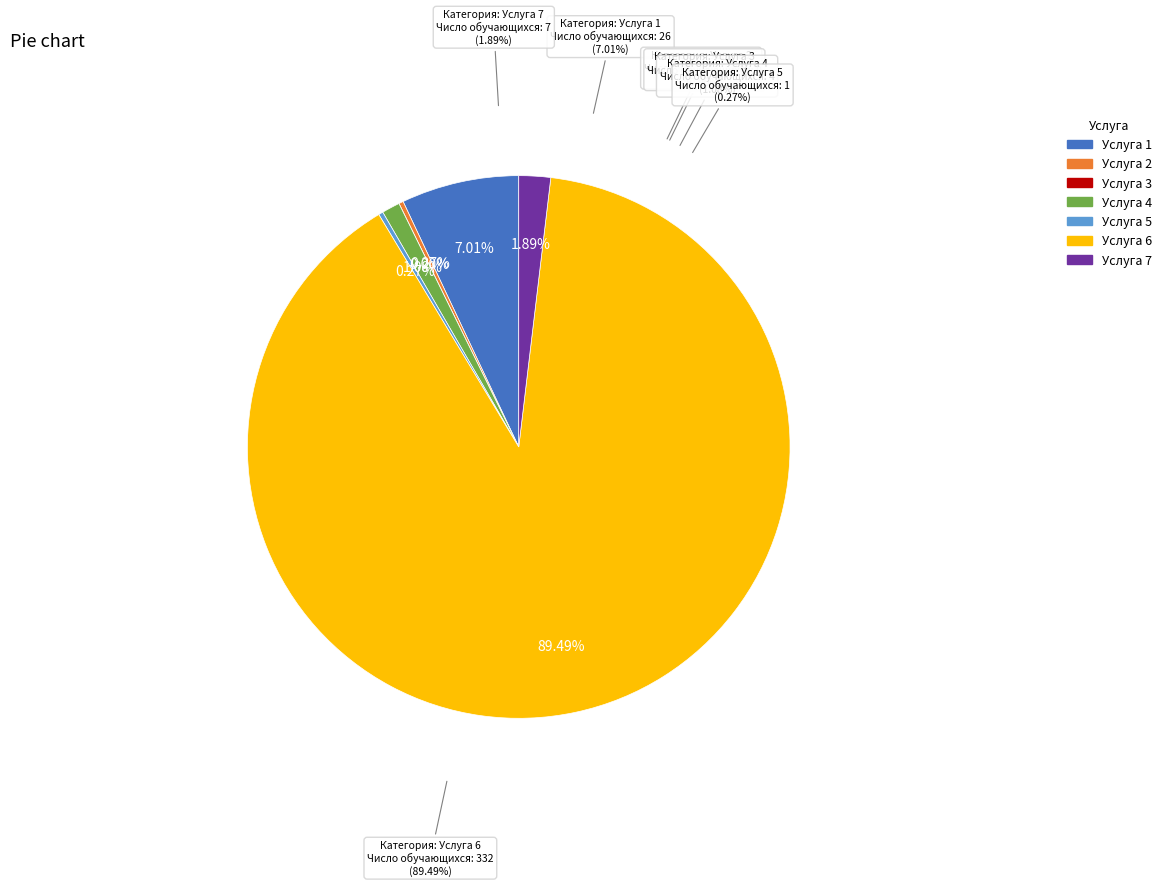

Which category accounts for the majority?

Услуга 6